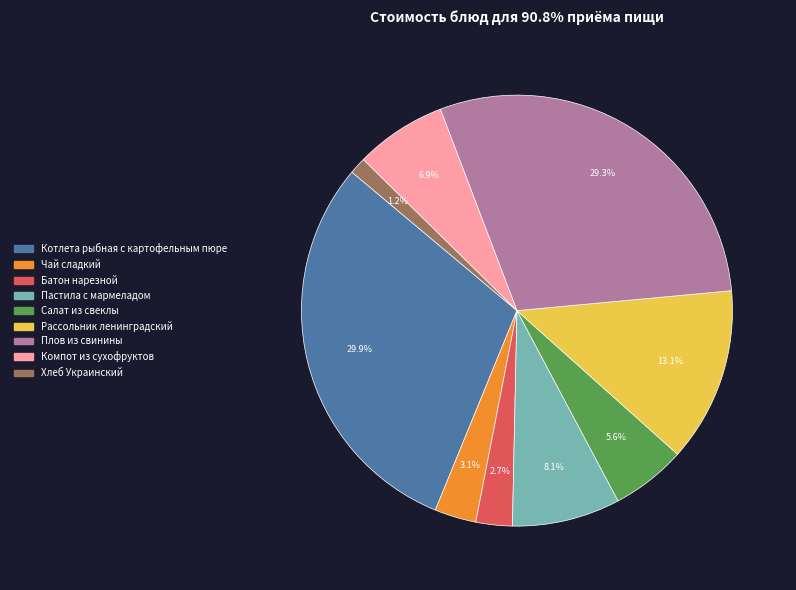

Count the number of slices in the pie.

9